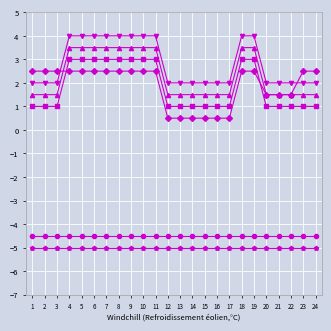

What is the difference between the highest and lowest values at 7?

9.0